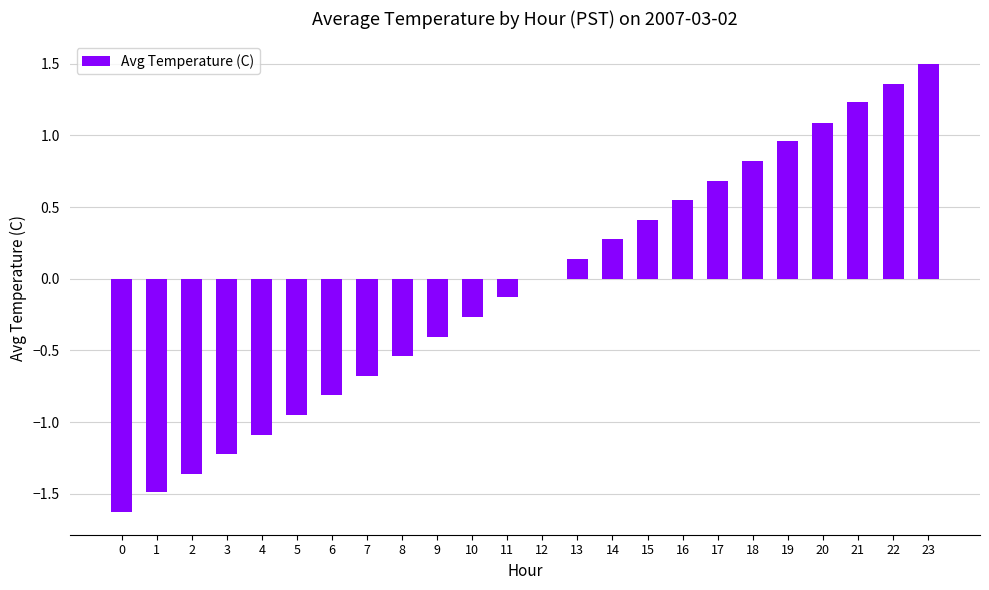

Are the bars horizontal?

No